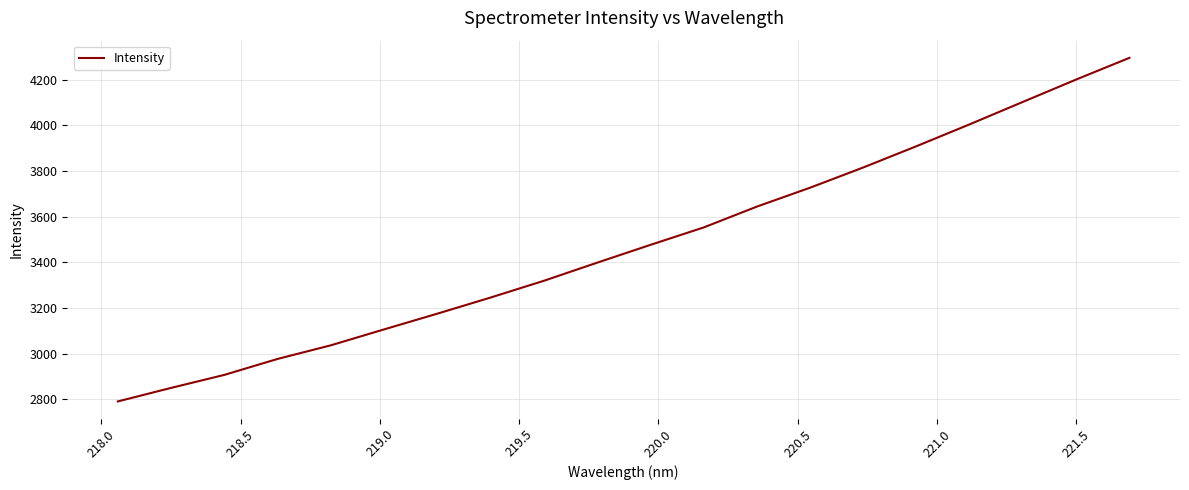

What is the difference between the maximum and minimum values?

1503.8